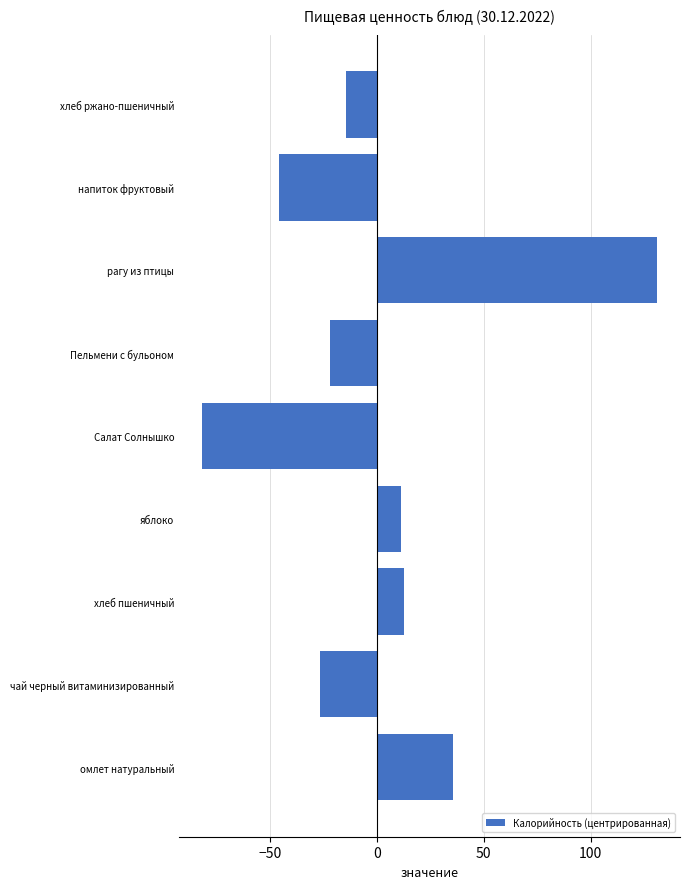

How many values are below zero?

5